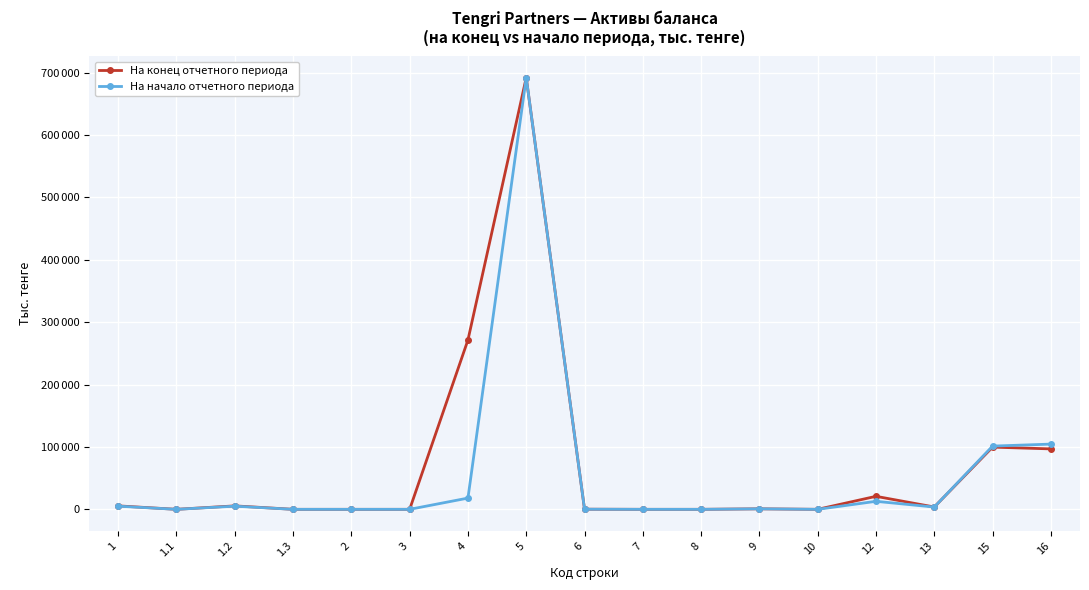

What are all the series names shown in the legend?

На конец отчетного периода, На начало отчетного периода